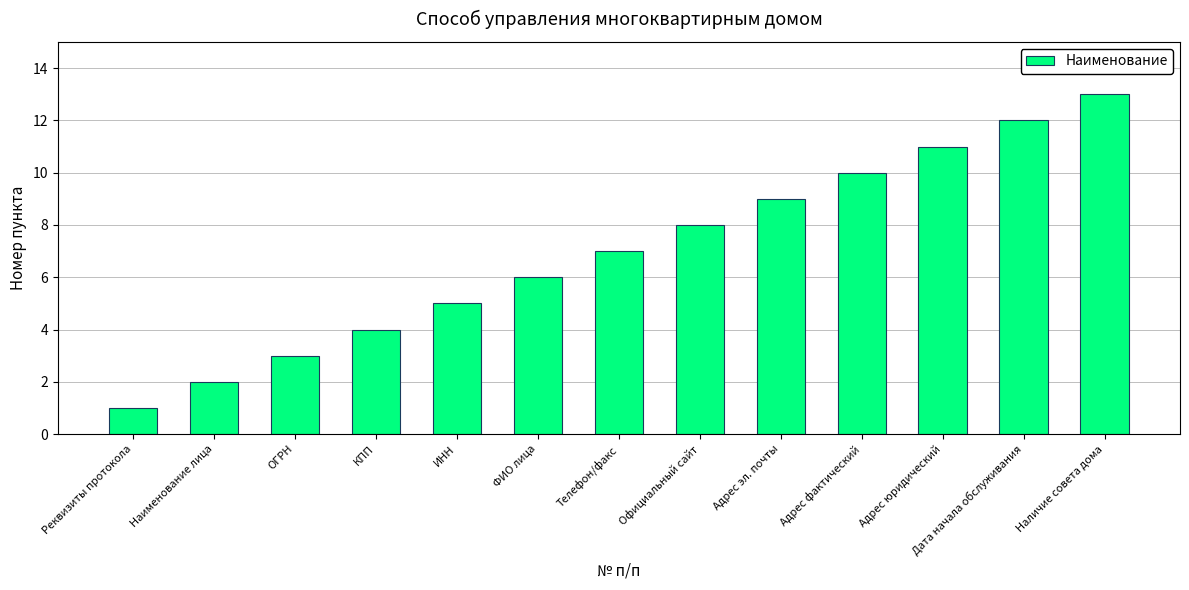

What is the minimum value shown in the chart?

1